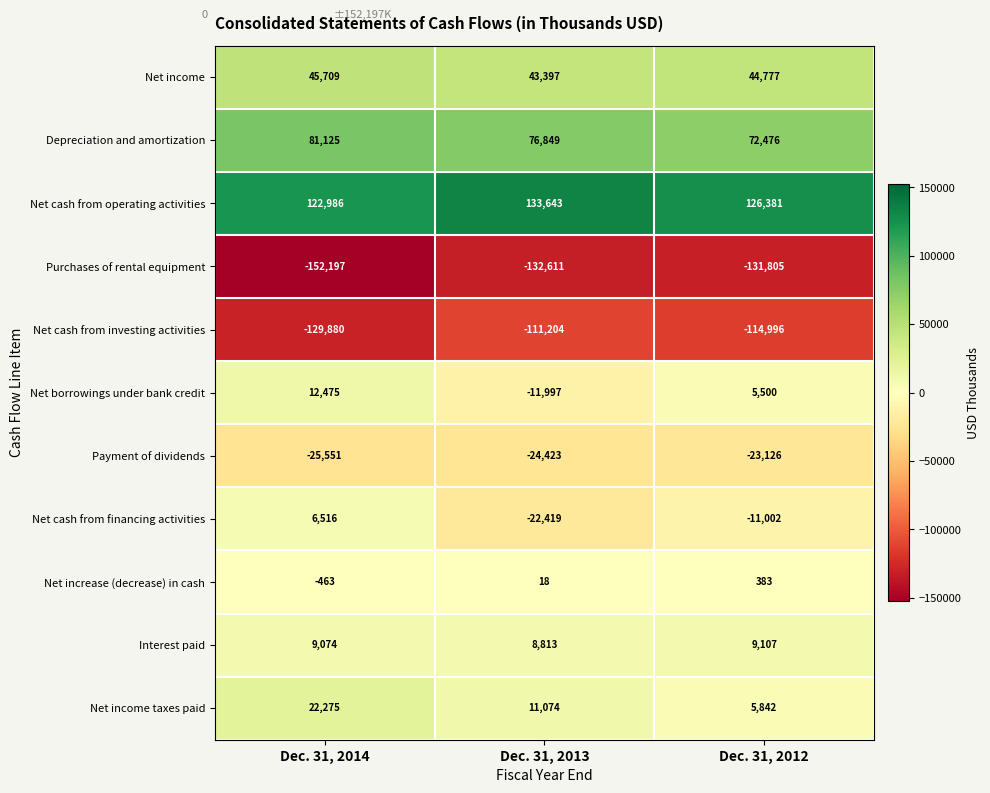

At which label does Payment of dividends reach its minimum?

Dec. 31, 2014